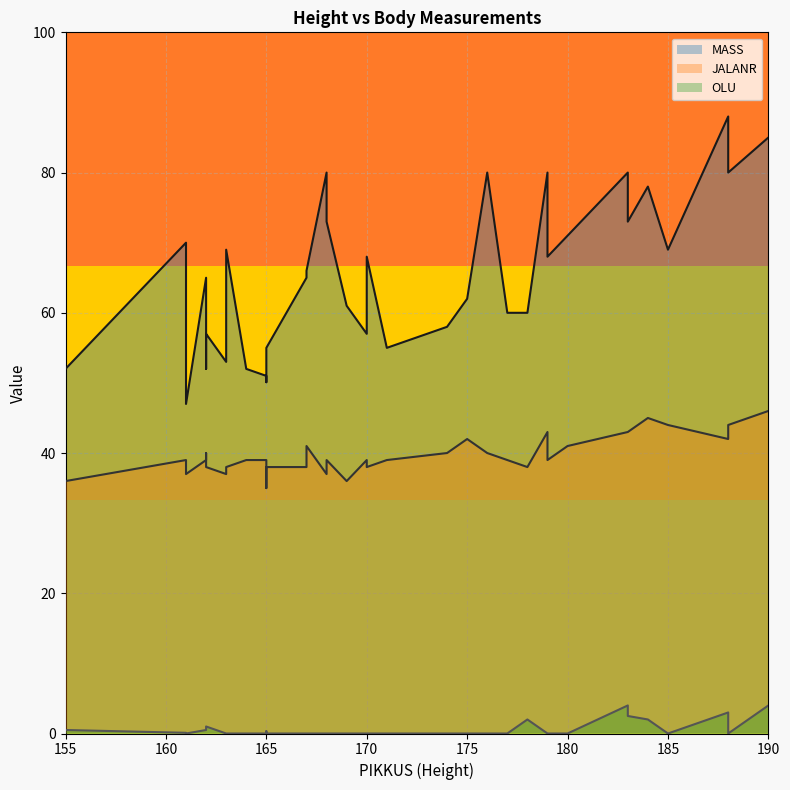

True or false: MASS and OLU intersect in this chart.

False